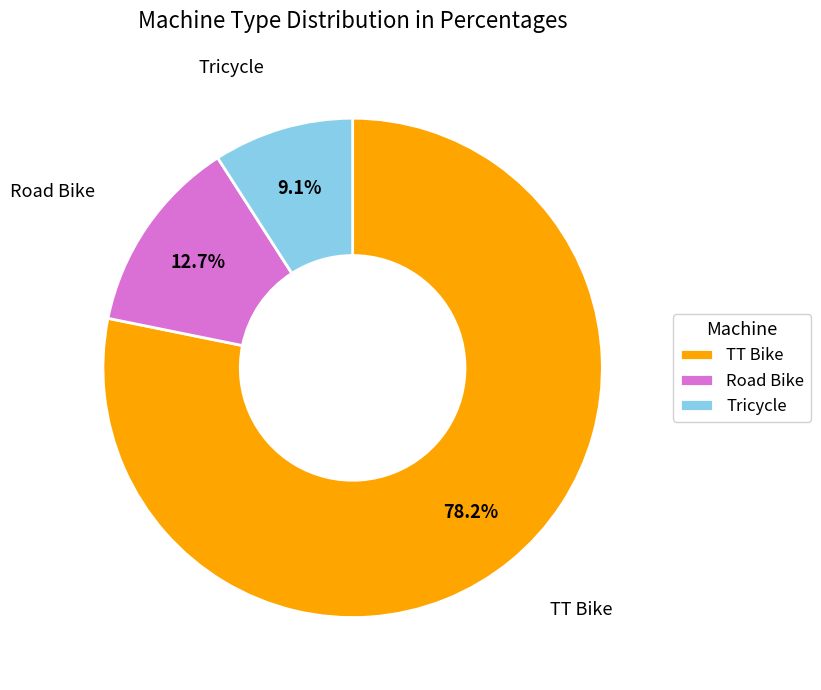

Rank the categories by value from highest to lowest.

TT Bike, Road Bike, Tricycle